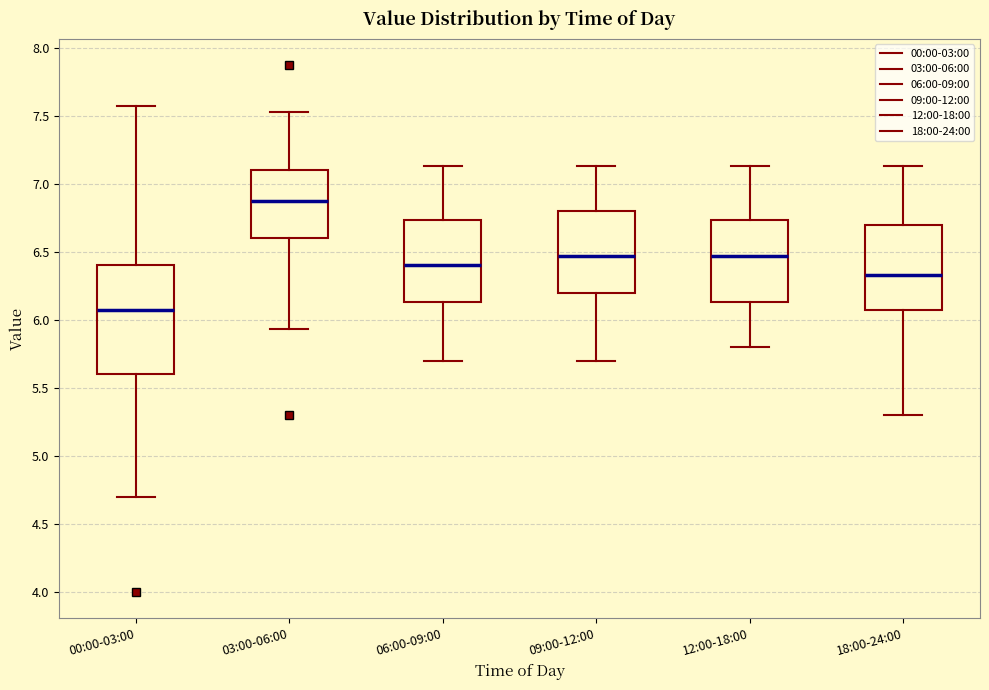

Reading left to right, transcribe this box plot: for each box, give where its median line is, the range the box spans, and where its two whiskers end, as read against the y-axis. The values are not printed on the chart, so give them approximately, as read against the axis.

00:00-03:00: median 6.05, box 5.60 to 6.40, whiskers 4.70 to 7.55
03:00-06:00: median 6.85, box 6.60 to 7.10, whiskers 5.95 to 7.55
06:00-09:00: median 6.40, box 6.15 to 6.75, whiskers 5.70 to 7.15
09:00-12:00: median 6.45, box 6.20 to 6.80, whiskers 5.70 to 7.15
12:00-18:00: median 6.45, box 6.15 to 6.75, whiskers 5.80 to 7.15
18:00-24:00: median 6.35, box 6.05 to 6.70, whiskers 5.30 to 7.15